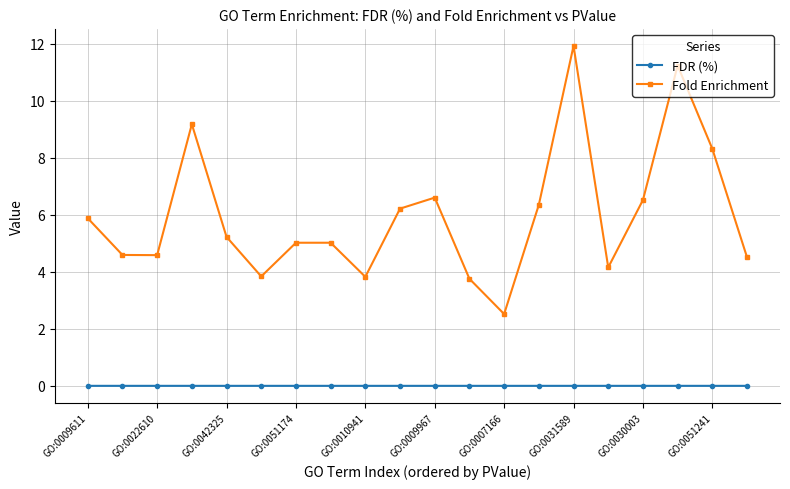

How many distinct data groups are displayed?

2